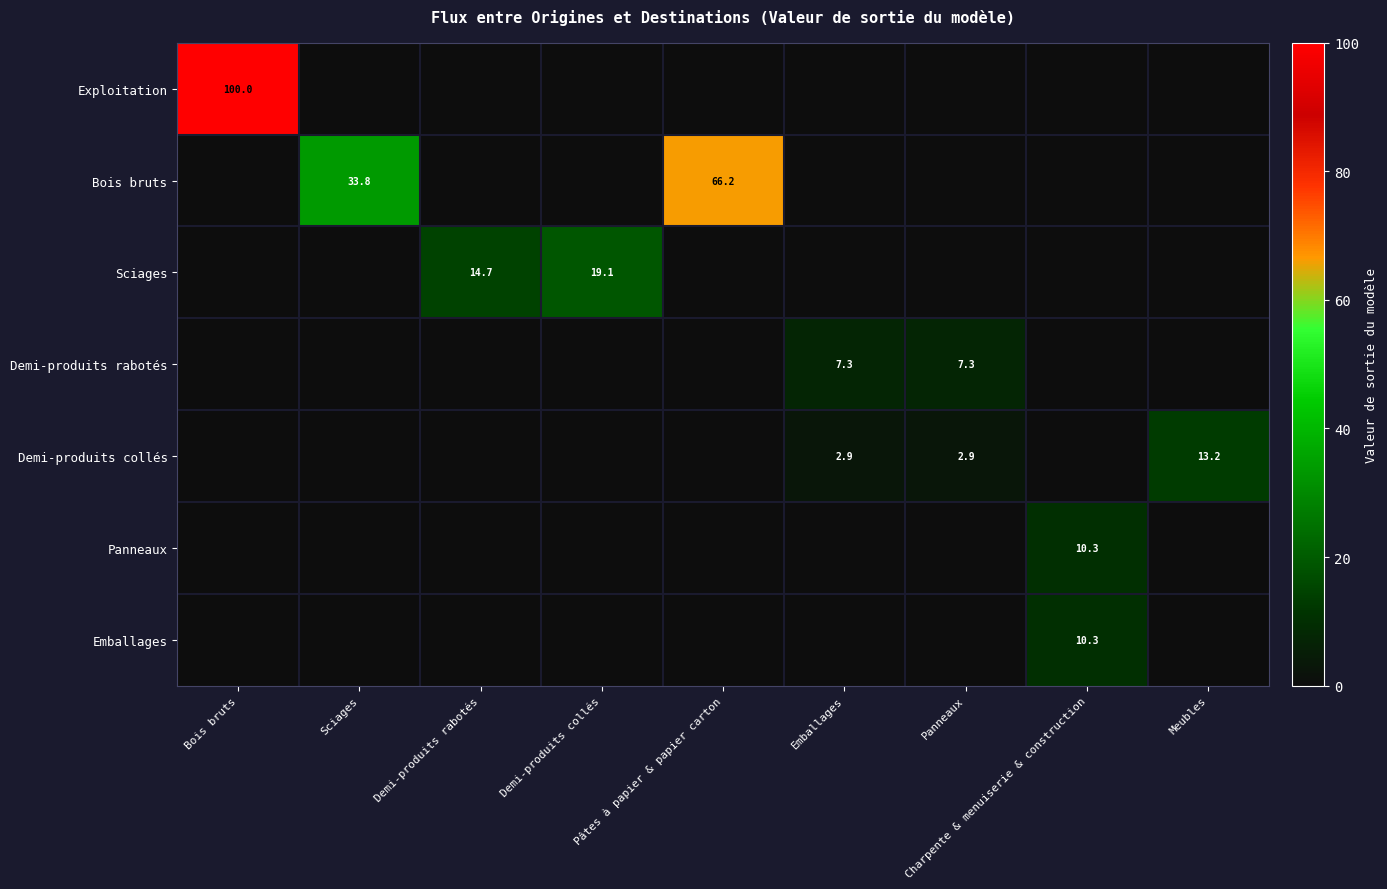

Which has a higher value, Meubles or Charpente & menuiserie & construction?

Meubles